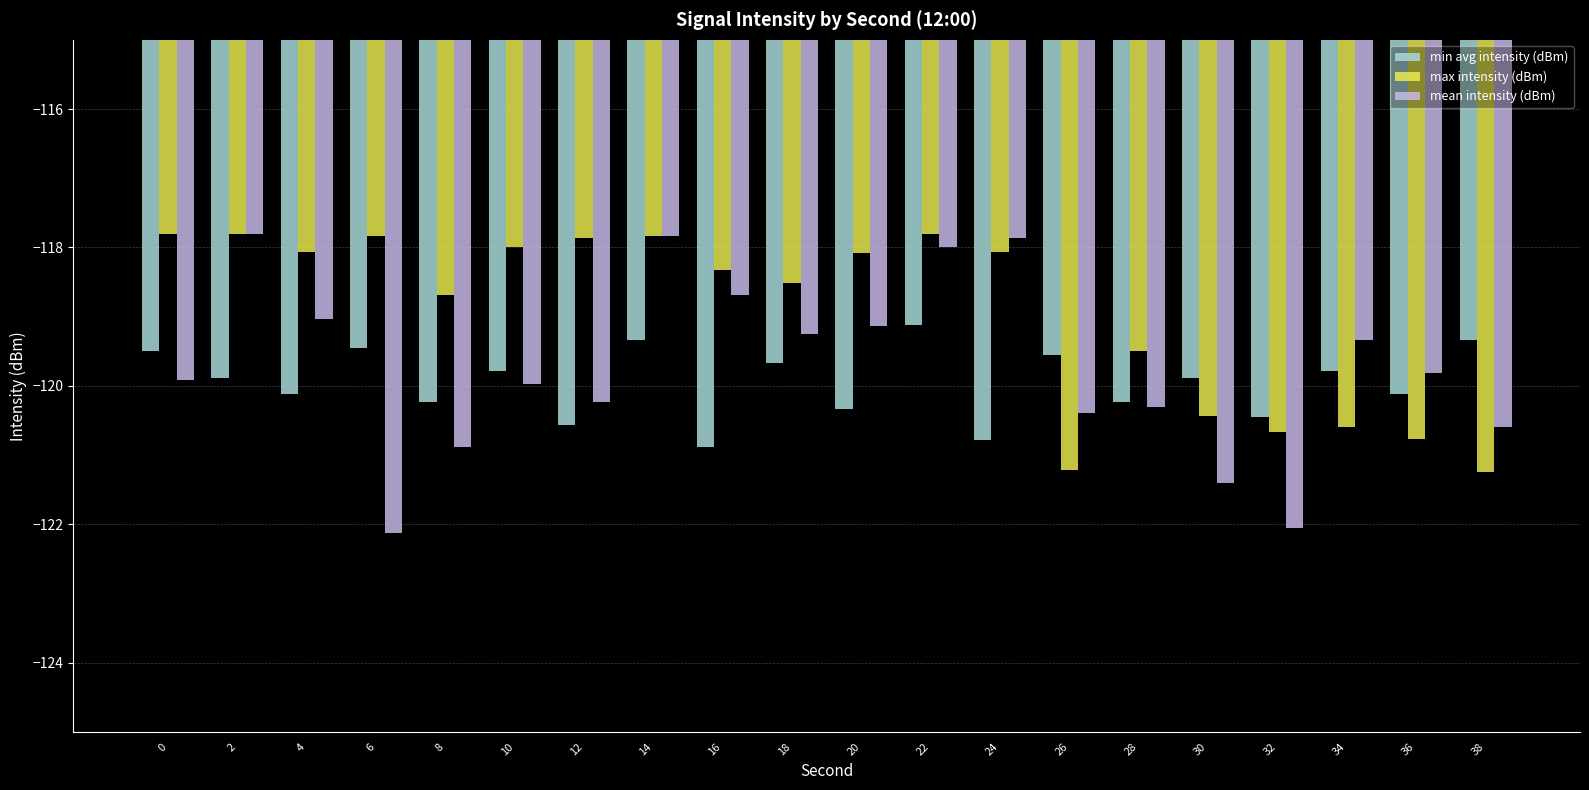

What is the average value of the mean intensity (dBm) series?

-119.7